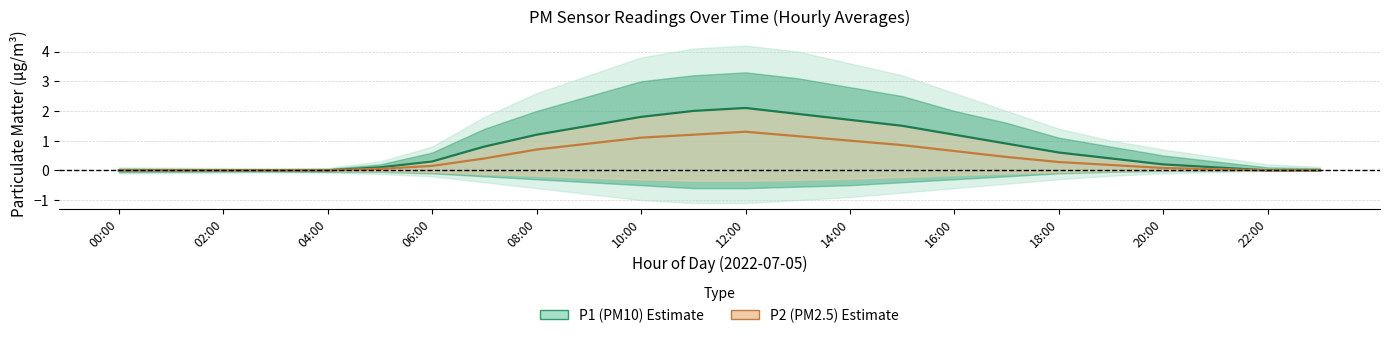

Which series has the largest range (max minus min)?

P1 (PM10) Estimate